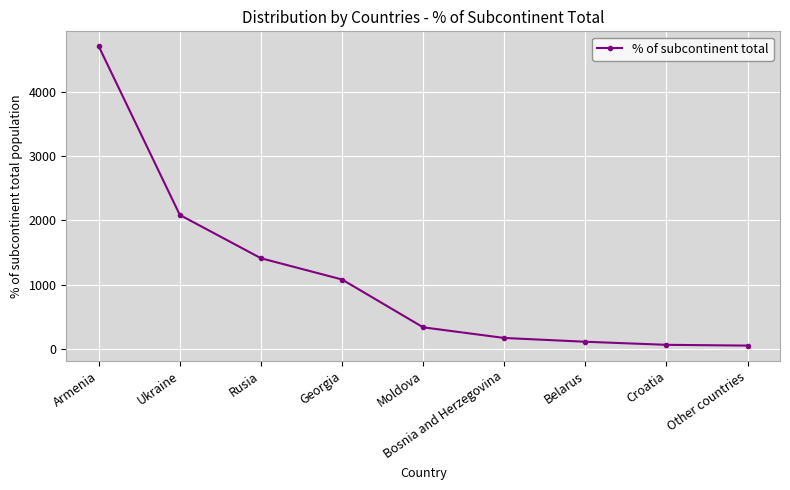

How many data points are less than 332?

4